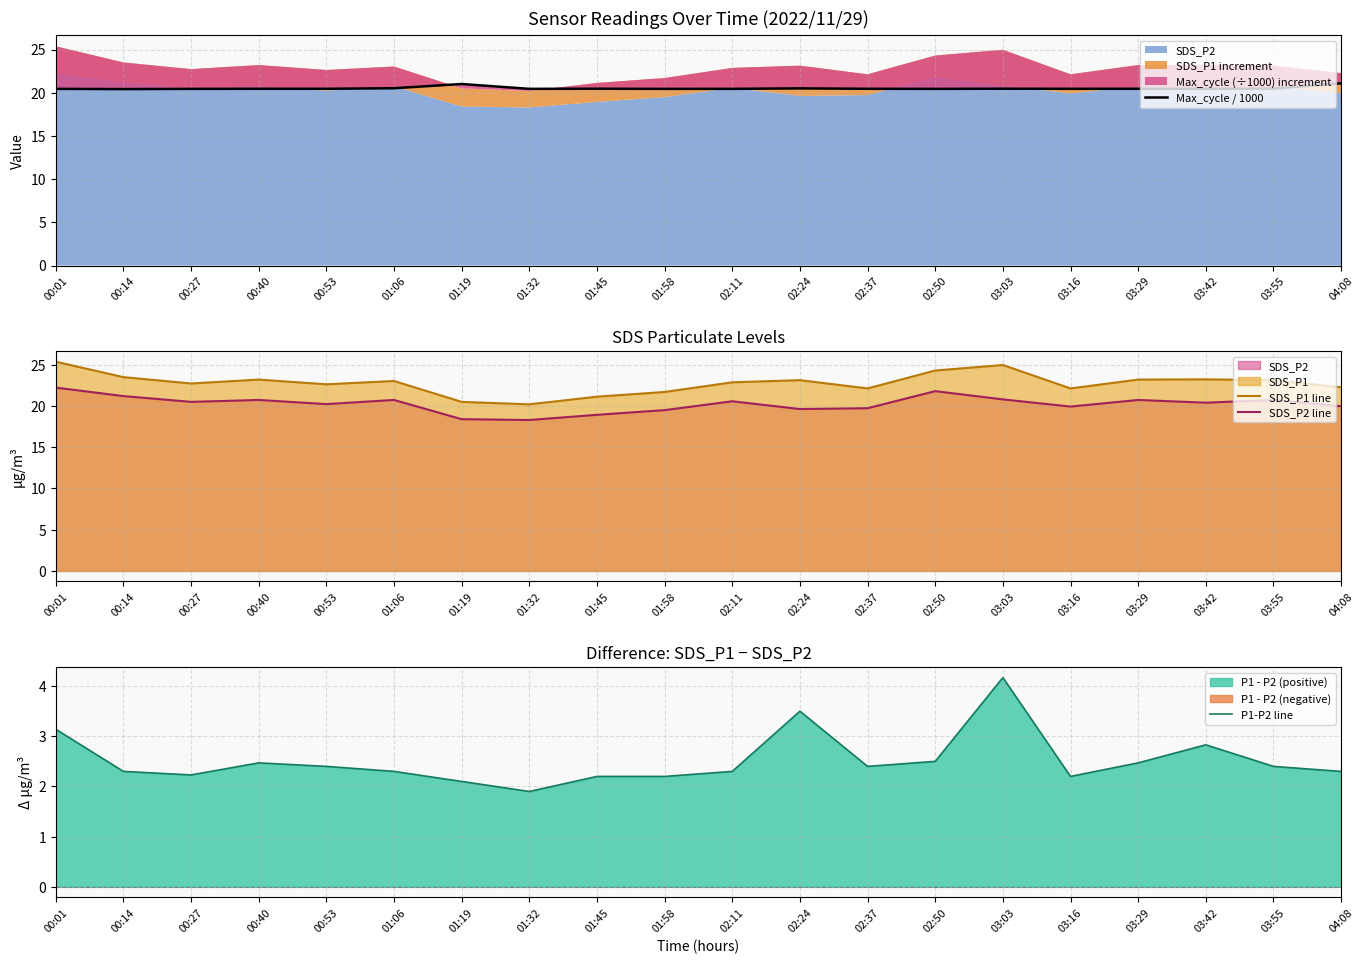

Which series ends up on top after the final intersection of SDS_P1 line and Max_cycle / 1000?

SDS_P1 line